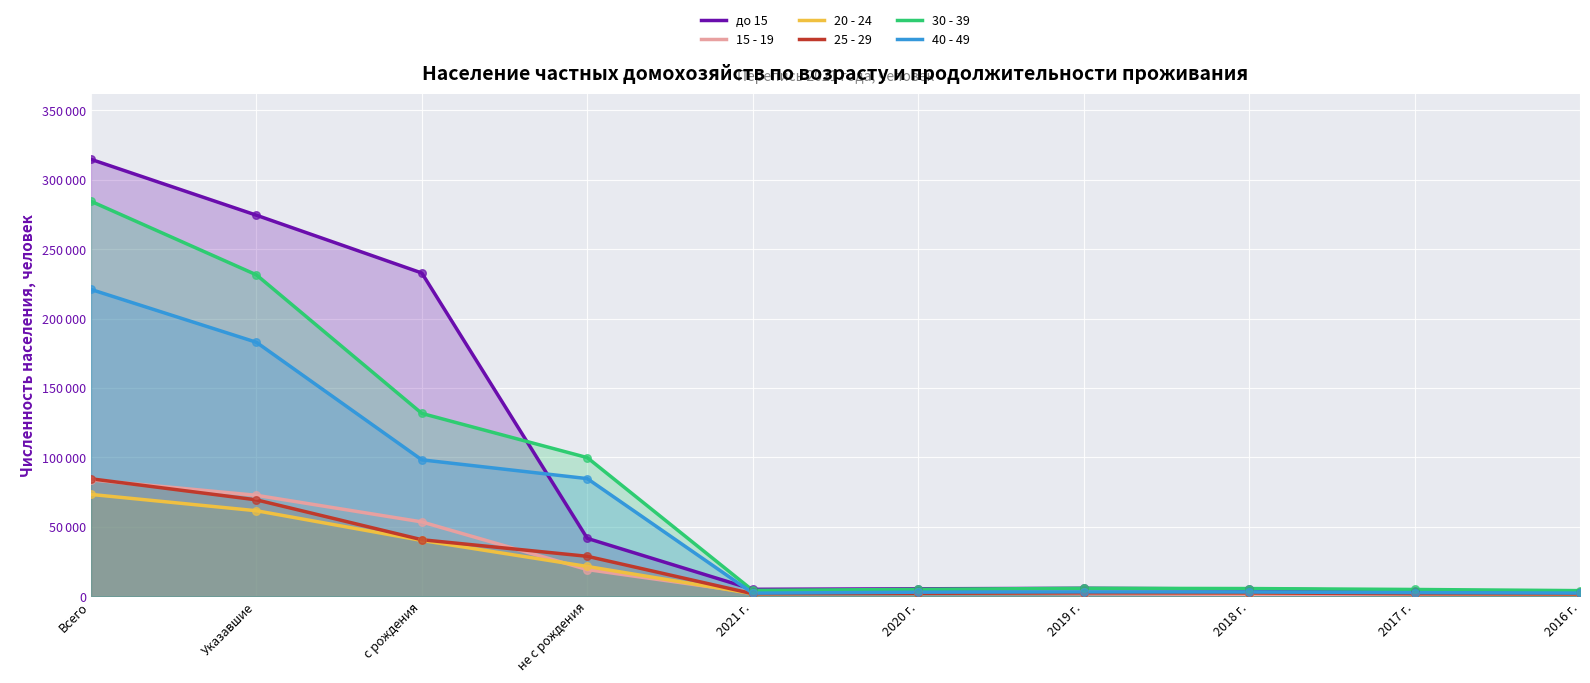

What is the total value across all series at 2019 г.?

21561